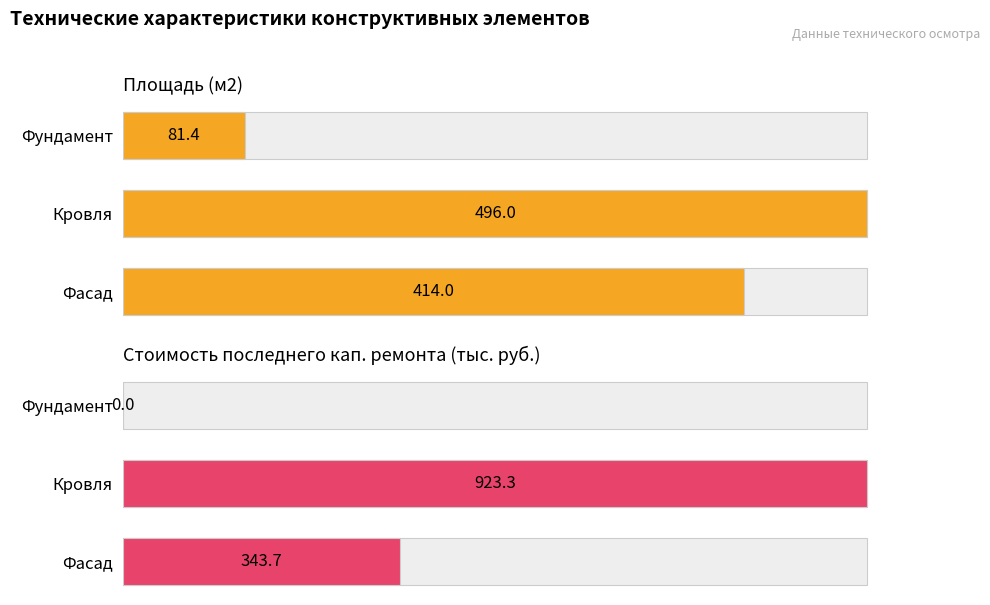

Rank the series by their maximum value, from lowest to highest.

Площадь (м2), Стоимость последнего кап. ремонта (тыс. руб.)